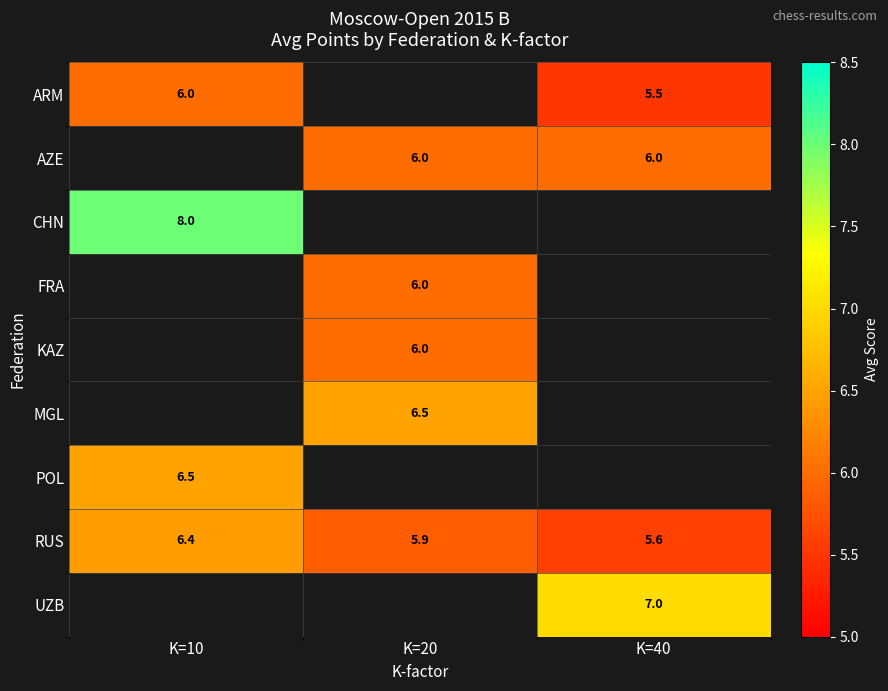

At which label does RUS reach its peak?

K=10